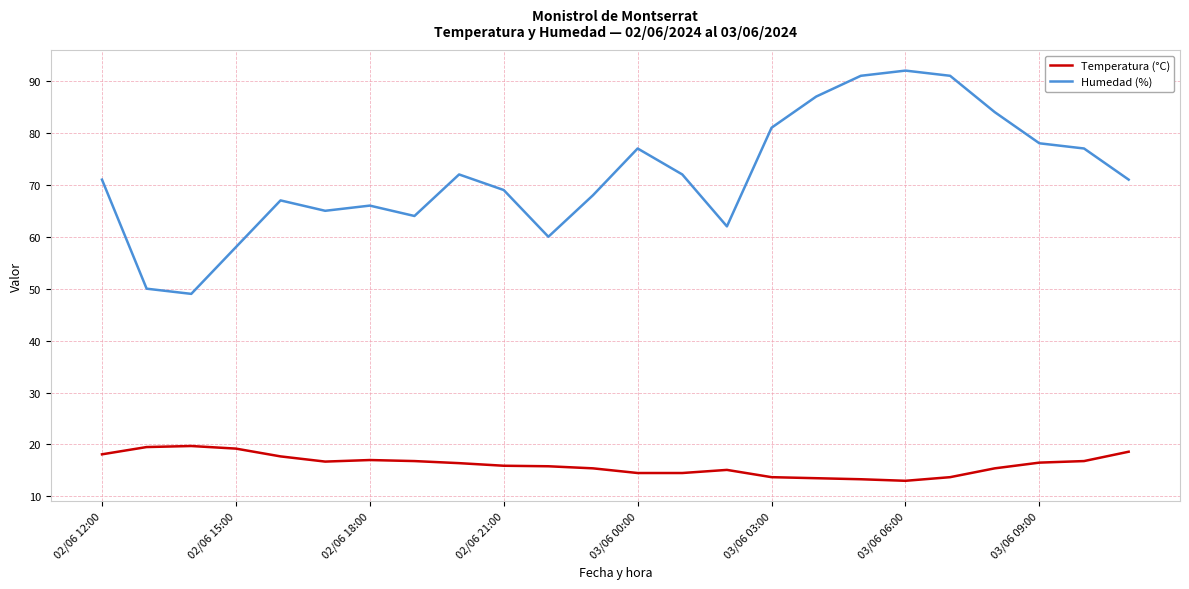

List the series in order of their peak value, highest first.

Humedad (%), Temperatura (°C)